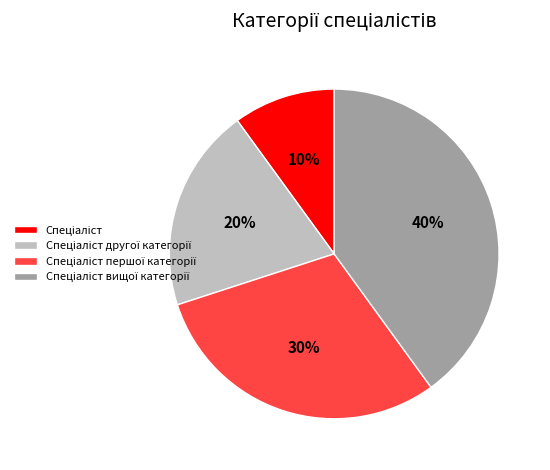

To the nearest percent, what is the difference between the largest and smallest slice percentages?

30%